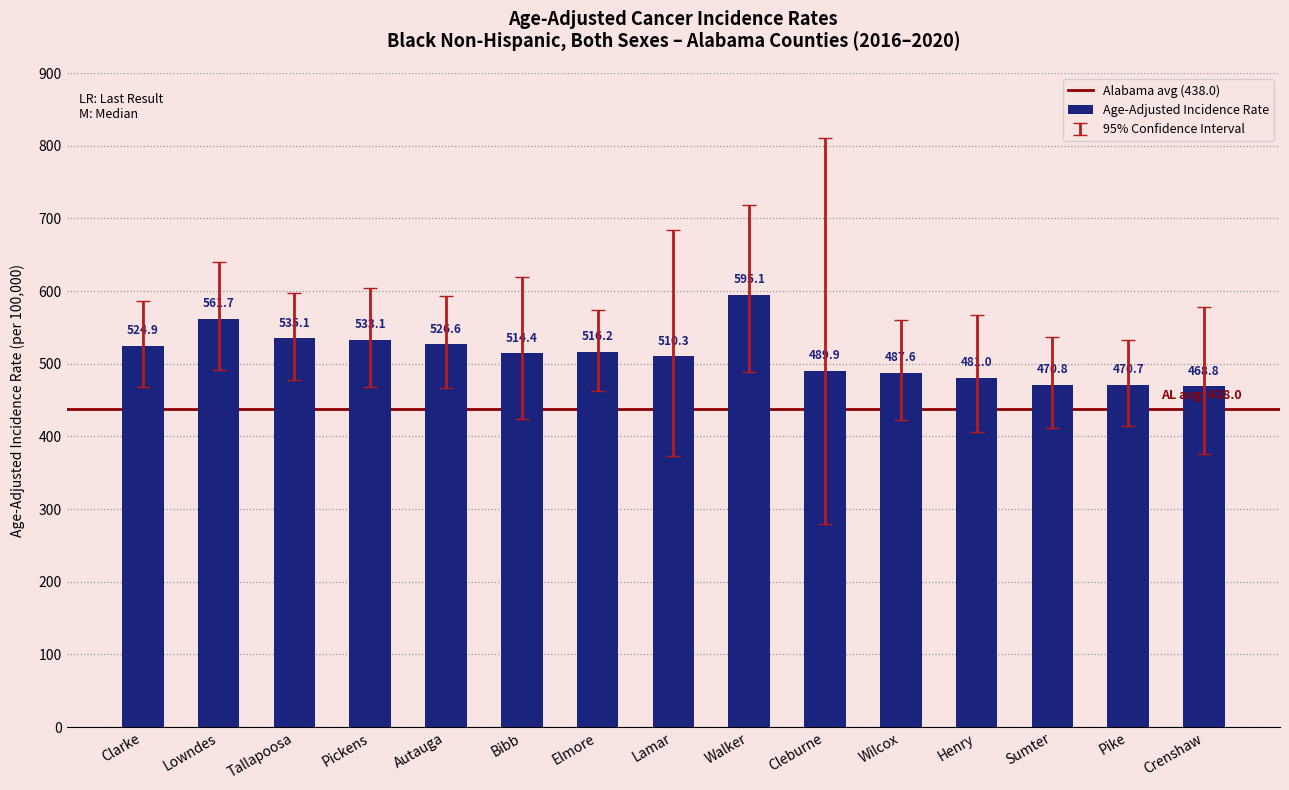

The value at Pike is 183.0. True or false?

False